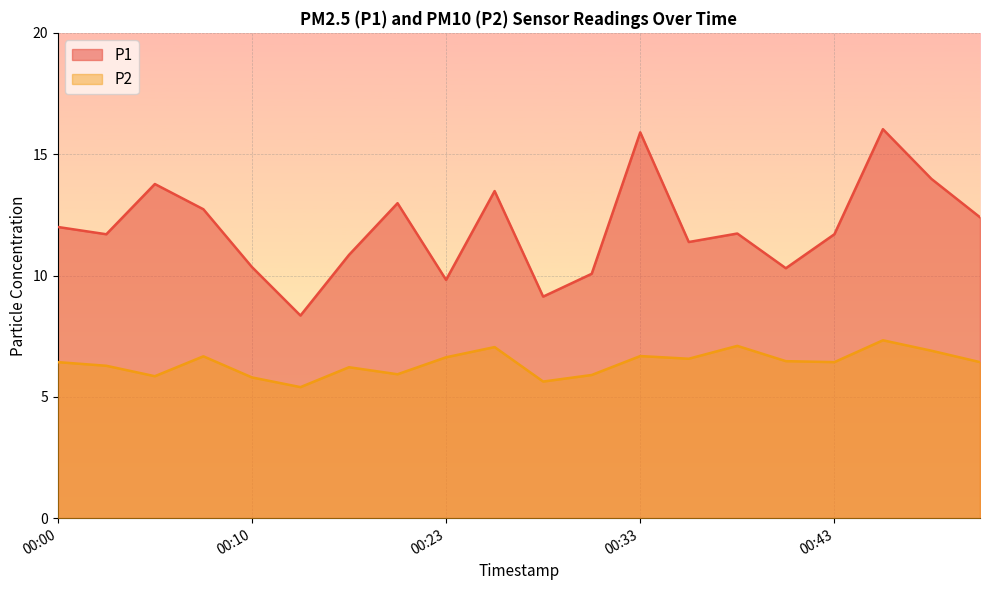

Between 00:33 and 00:03, which is larger?

00:33